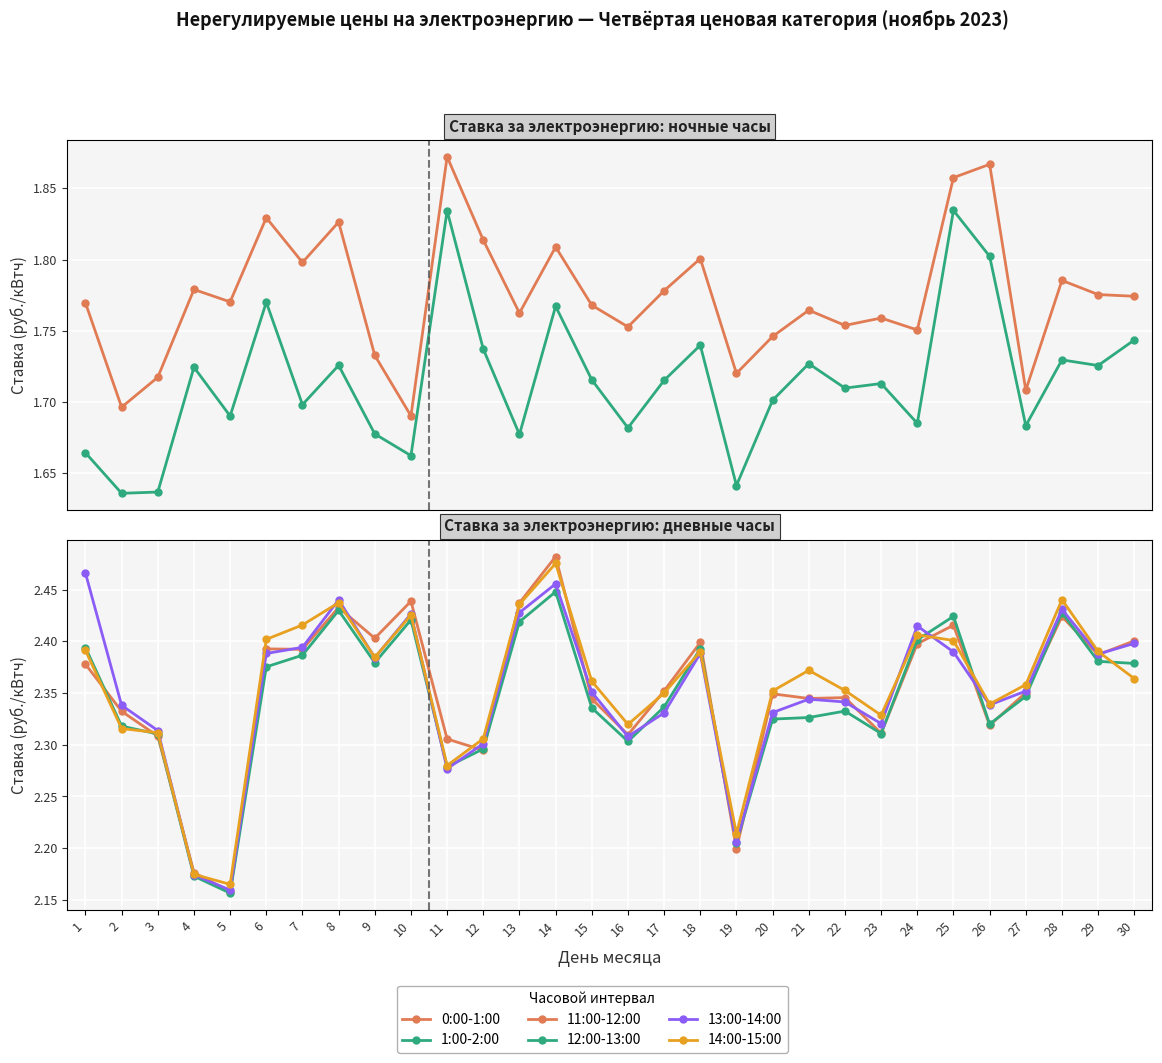

At which category does 14:00-15:00 reach its first local valley?

5